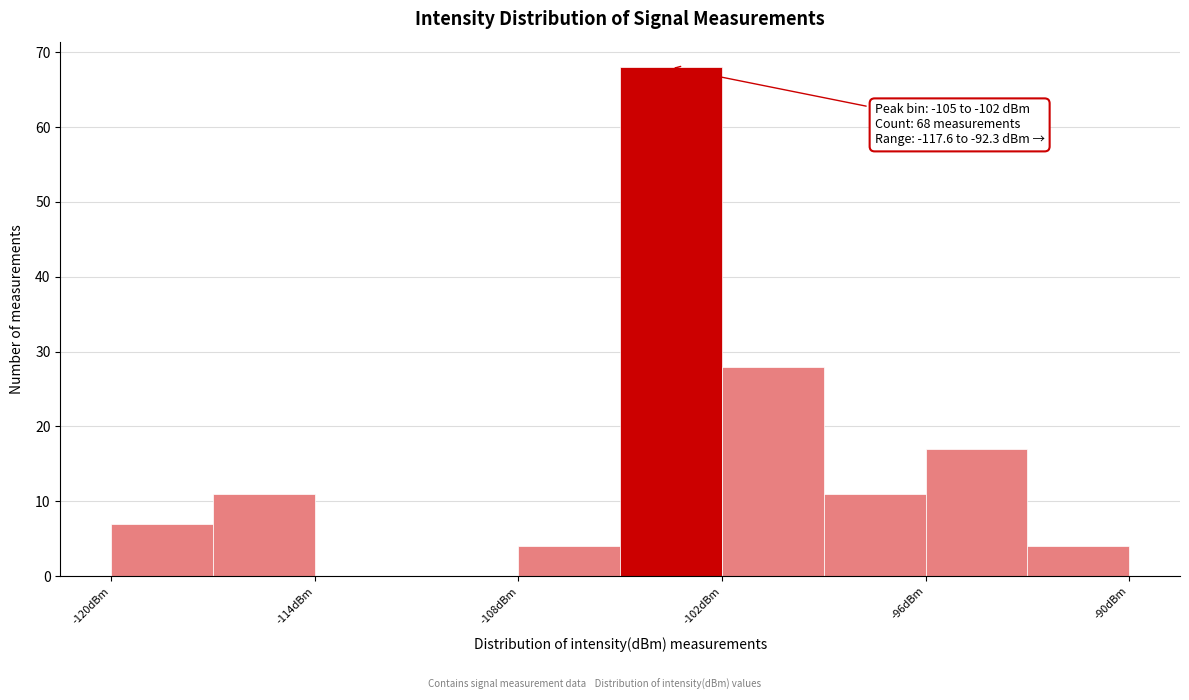

Around what value on the x-axis is the tallest bar? Give the approximate position of its centre, as read against the axis.

-103